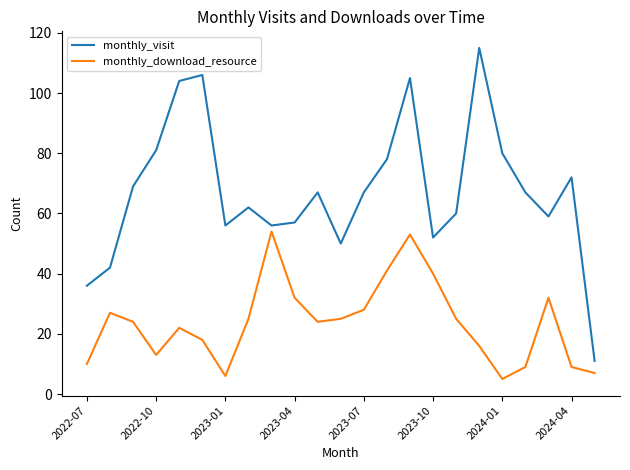

In monthly_visit, how many points are lower than both neighbors (excluding endpoints)?

5